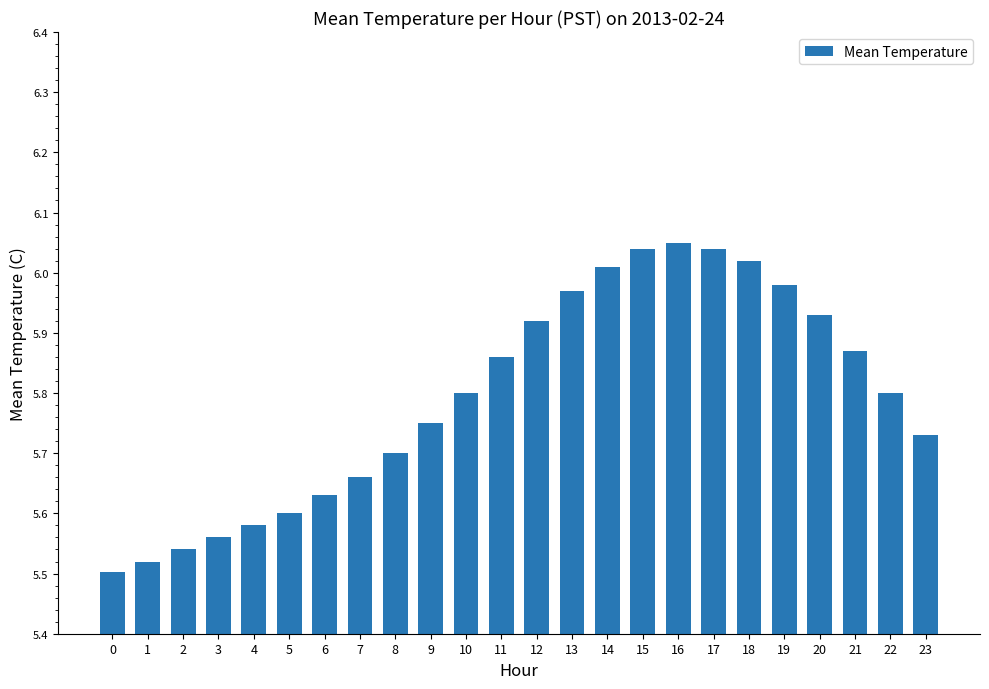

What is the ratio of the value at 20 to the value at 21?

1.0